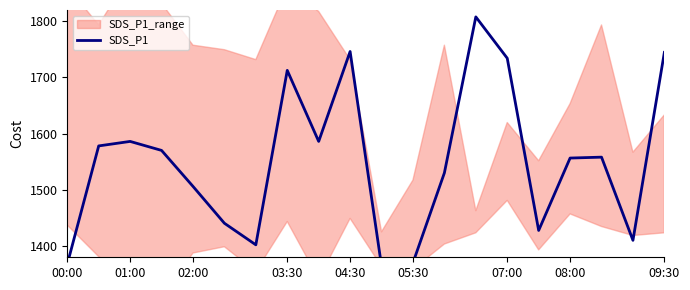

How many data points are less than 1558?

10